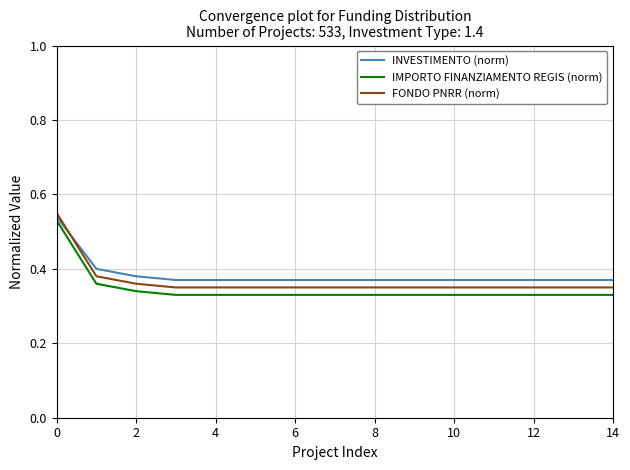

Which series ends up on top after the final intersection of FONDO PNRR (norm) and INVESTIMENTO (norm)?

INVESTIMENTO (norm)